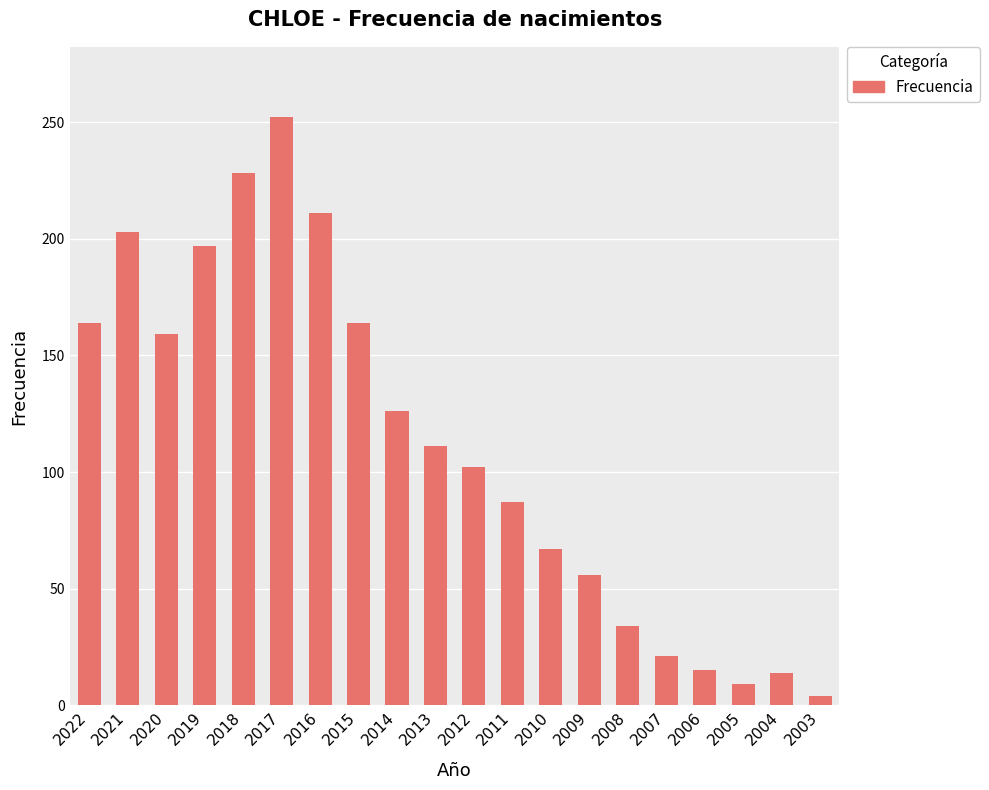

Which has a higher value, 2008 or 2016?

2016